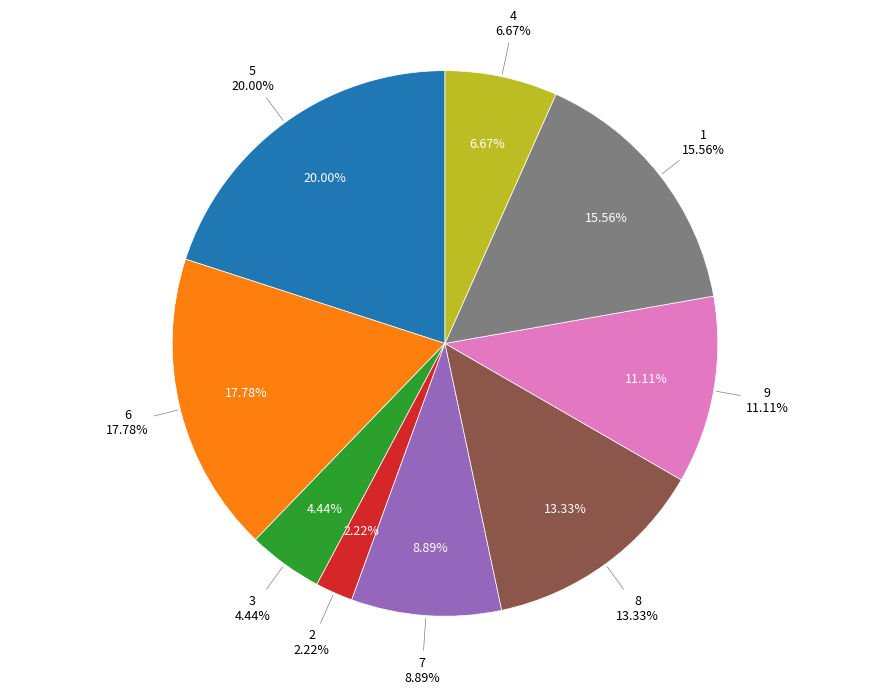

To the nearest percent, what is the combined percentage of 4 and 1?

22%